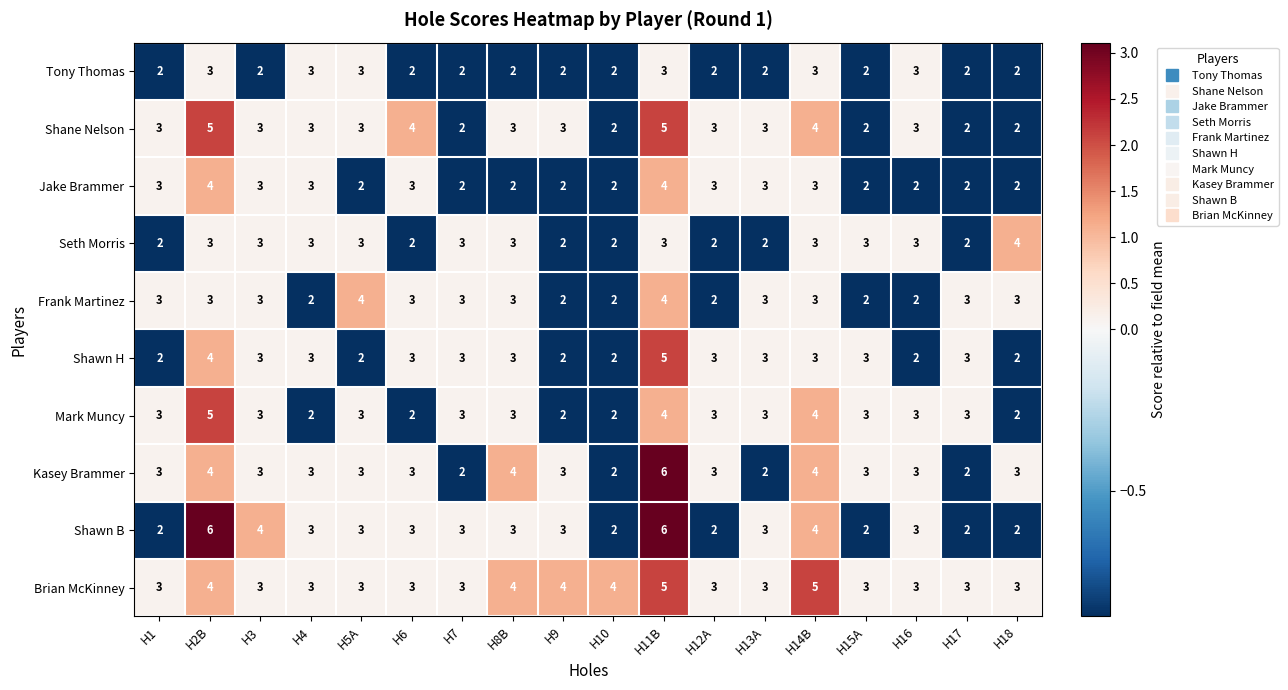

What is the average value of the Frank Martinez series?

3